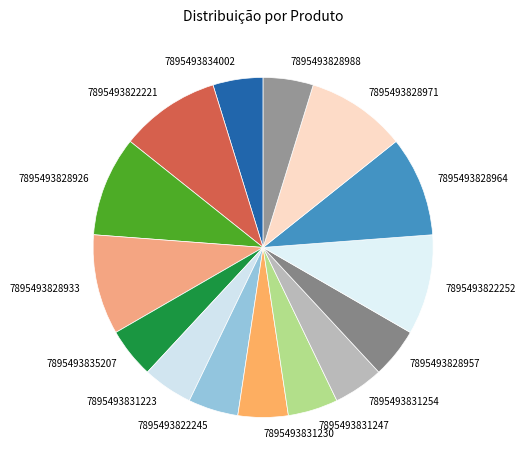

How many segments does this pie chart have?

15